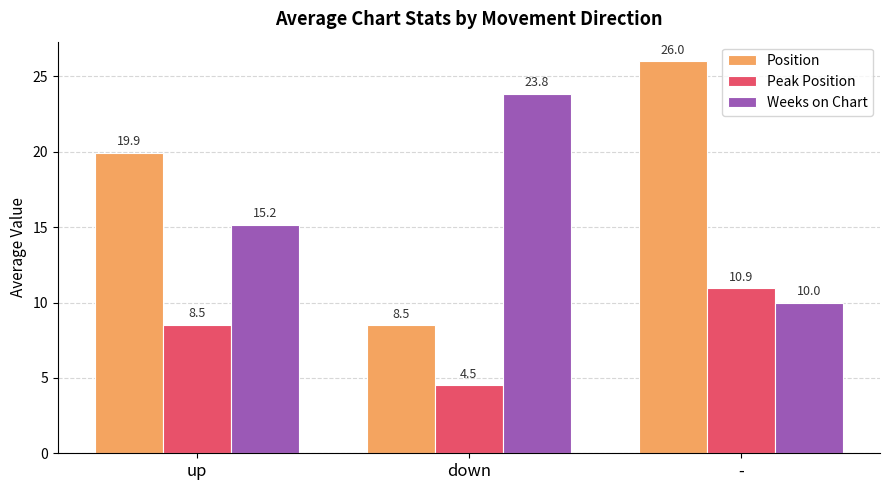

Reading left to right, transcribe all the data shown in this chart.

Position: 19.9	8.5	26.0
Peak Position: 8.5	4.5	10.9
Weeks on Chart: 15.2	23.8	10.0